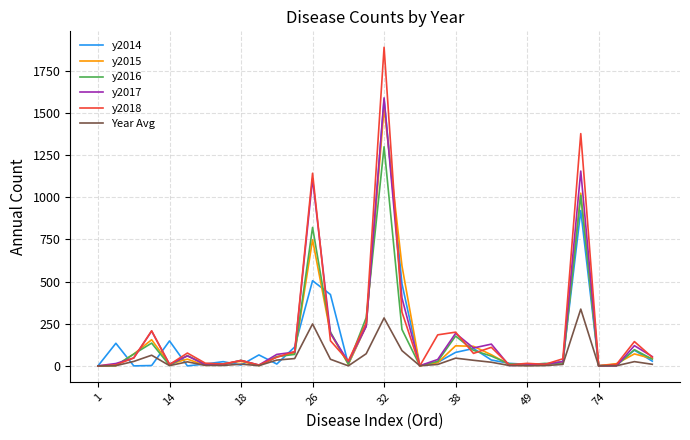

Which series has the widest spread of values?

y2018